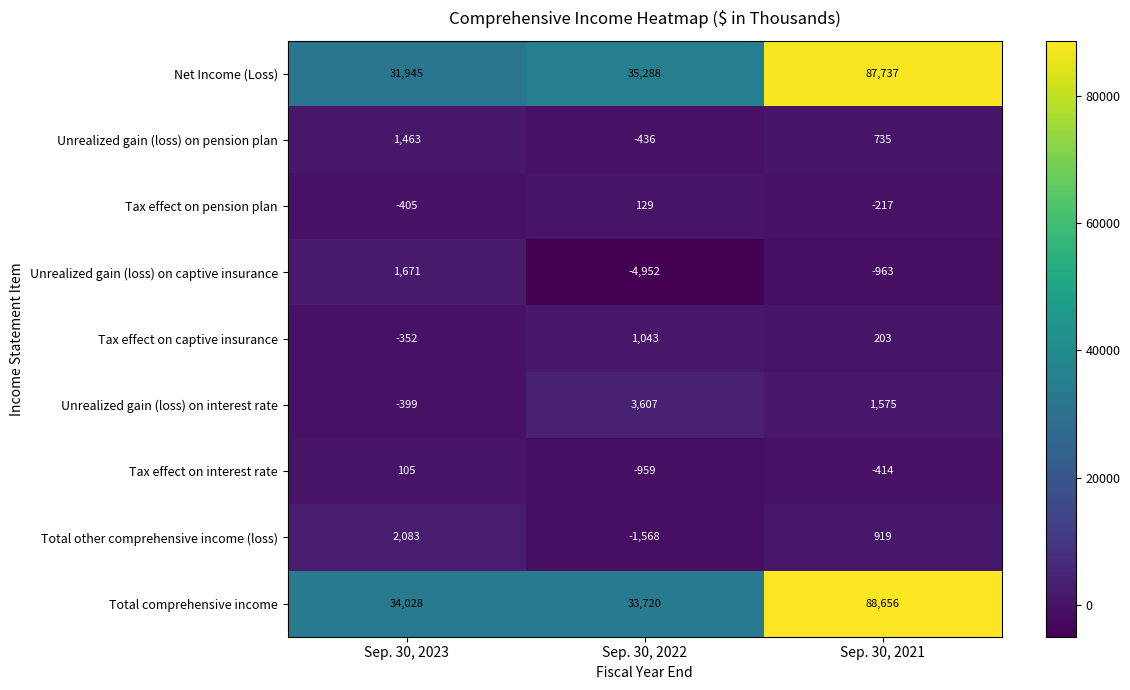

At which label is Unrealized gain (loss) on captive insurance closest to -1640?

Sep. 30, 2021